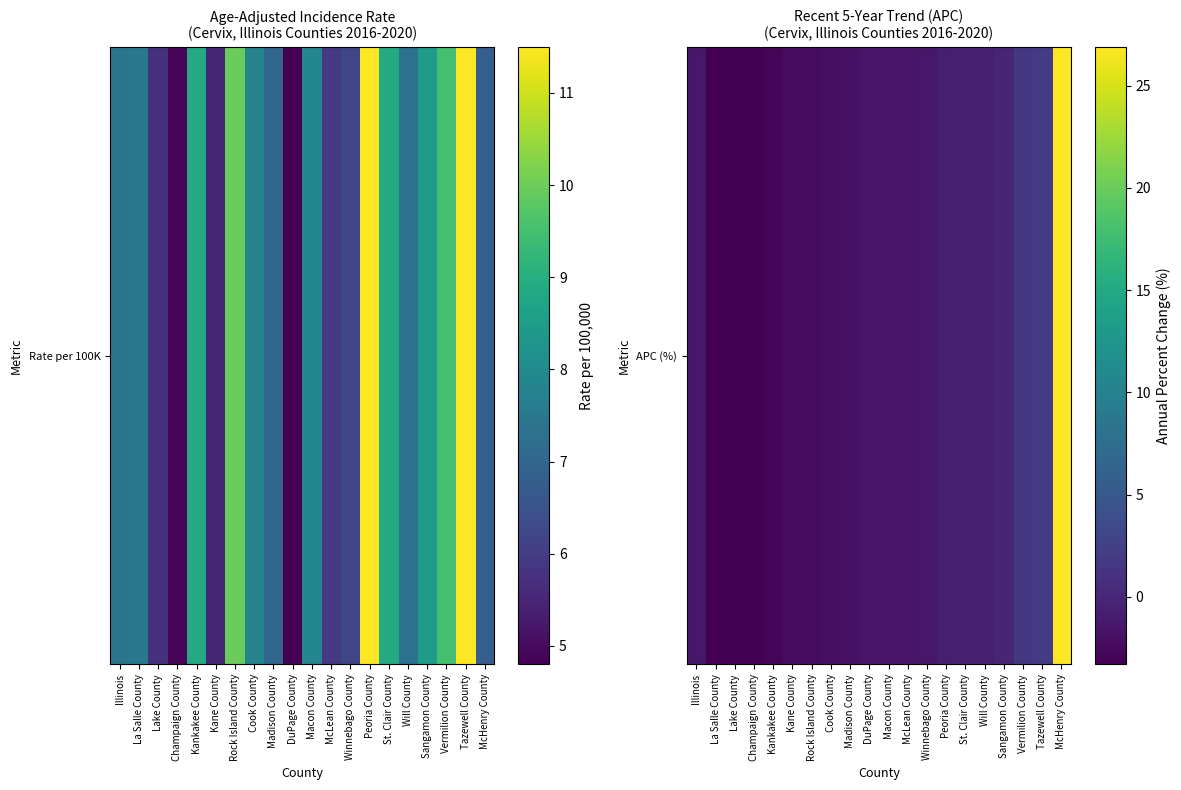

Which category has the highest value across all series?

McHenry County